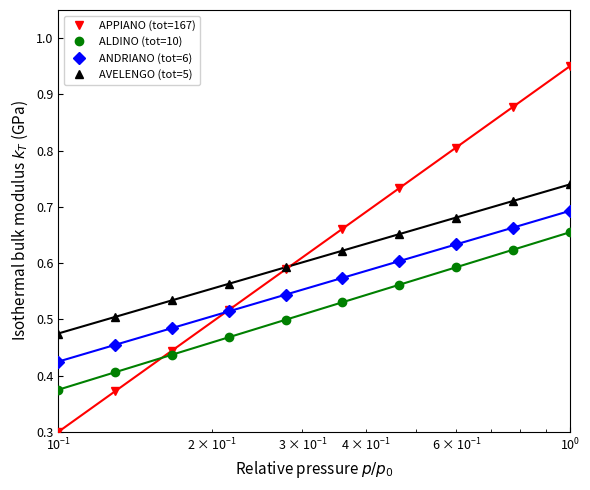

True or false: ALDINO (tot=10) and ANDRIANO (tot=6) intersect in this chart.

False